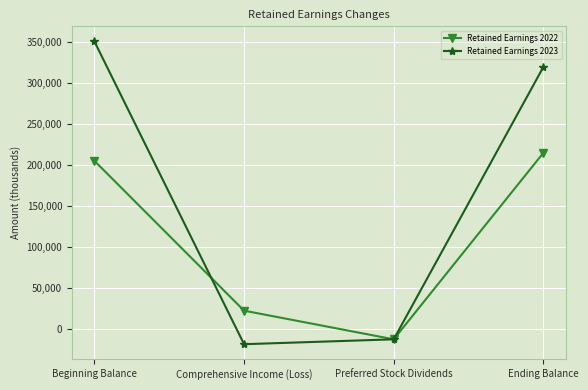

How many values in Retained Earnings 2023 are above zero?

2